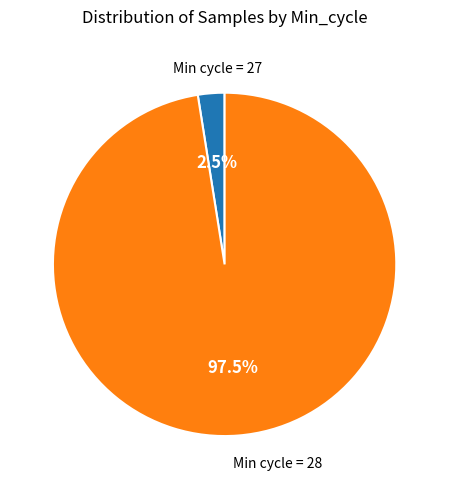

Is there a majority slice in this chart?

Yes